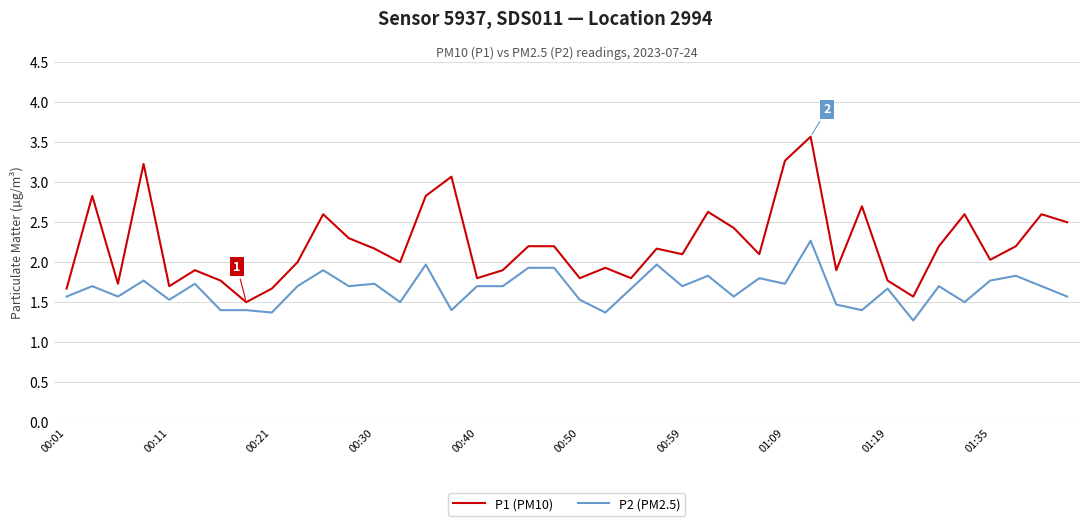

What is the average value of the P1 (PM10) series?

2.2